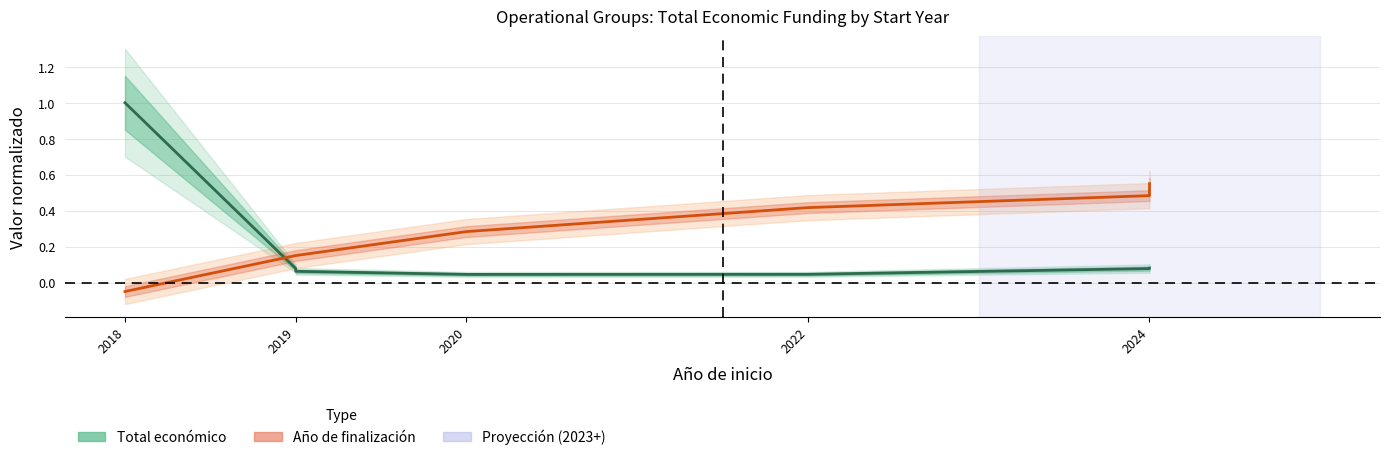

At which label is Año de finalización (normalizado) closest to 0?

2018